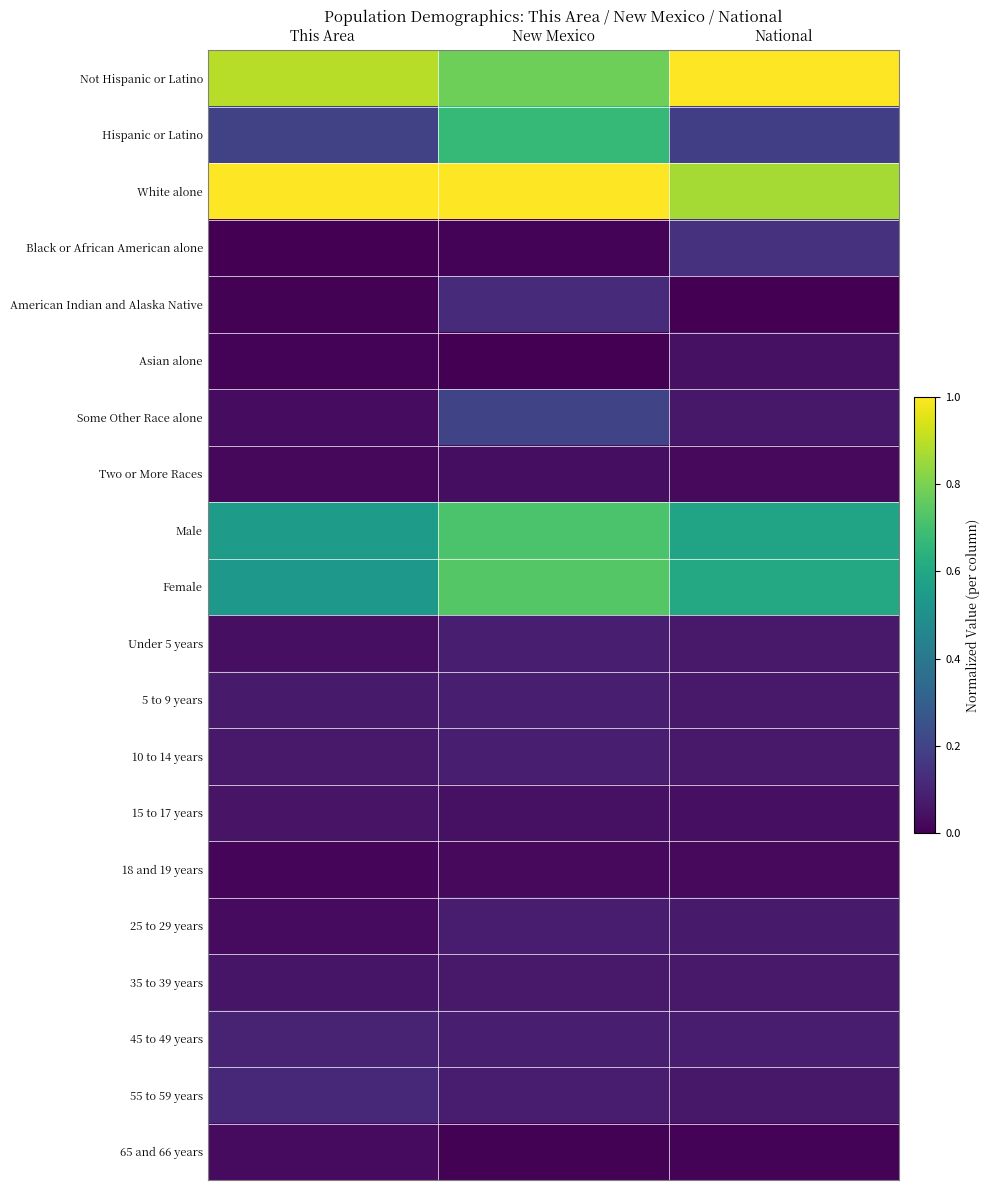

At National, list the series in order from smallest to largest.

American Indian and Alaska Native, 65 and 66 years, Two or More Races, 18 and 19 years, 15 to 17 years, Asian alone, Some Other Race alone, 55 to 59 years, 35 to 39 years, Under 5 years, 5 to 9 years, 10 to 14 years, 25 to 29 years, 45 to 49 years, Black or African American alone, Hispanic or Latino, Male, Female, White alone, Not Hispanic or Latino